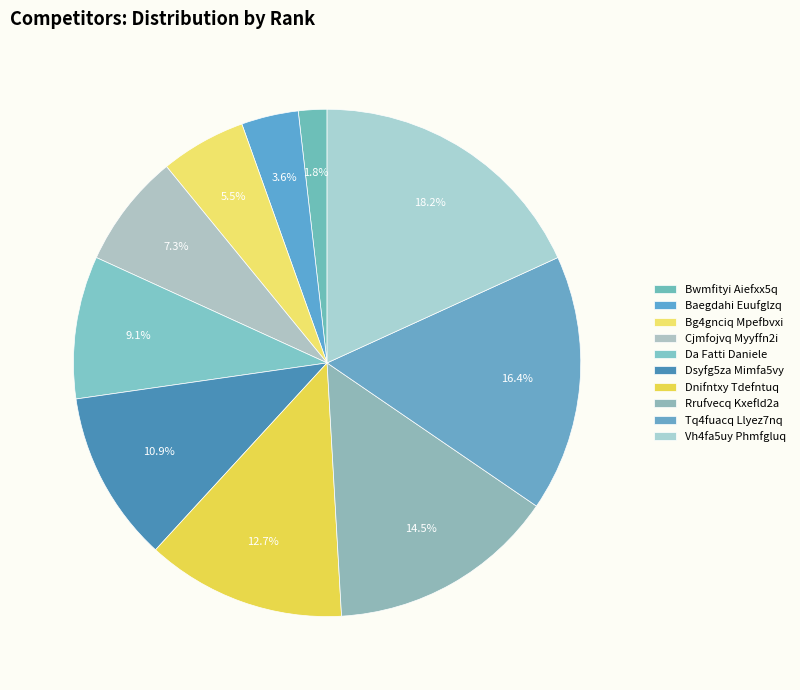

What is the total percentage of Vh4fa5uy Phmfgluq and Dsyfg5za Mimfa5vy?

29.1%